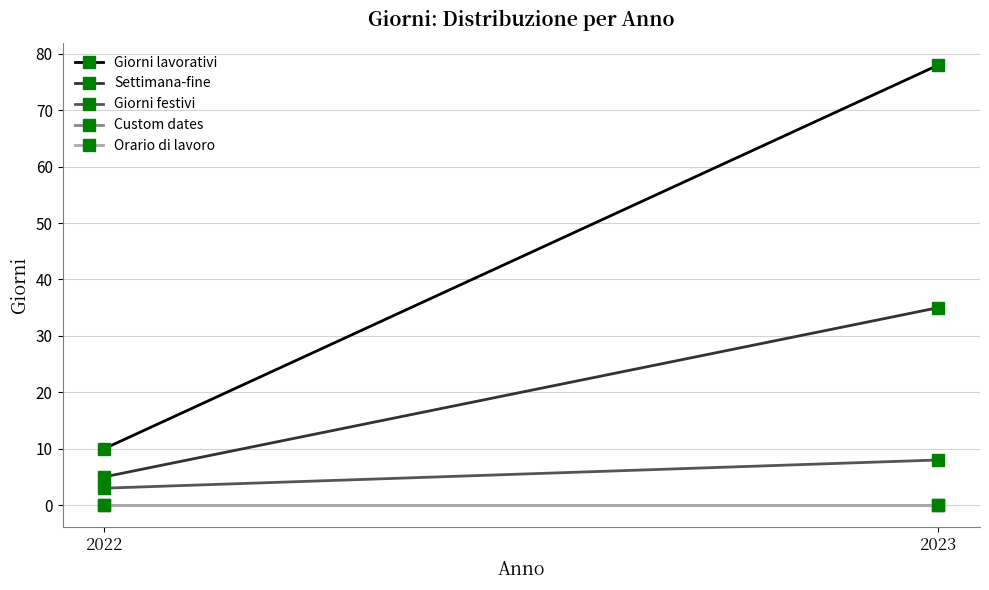

Reading left to right, list all the values displayed in this chart.

Giorni lavorativi: 10	78
Settimana-fine: 5	35
Giorni festivi: 3	8
Custom dates: 0	0
Orario di lavoro: 0	0